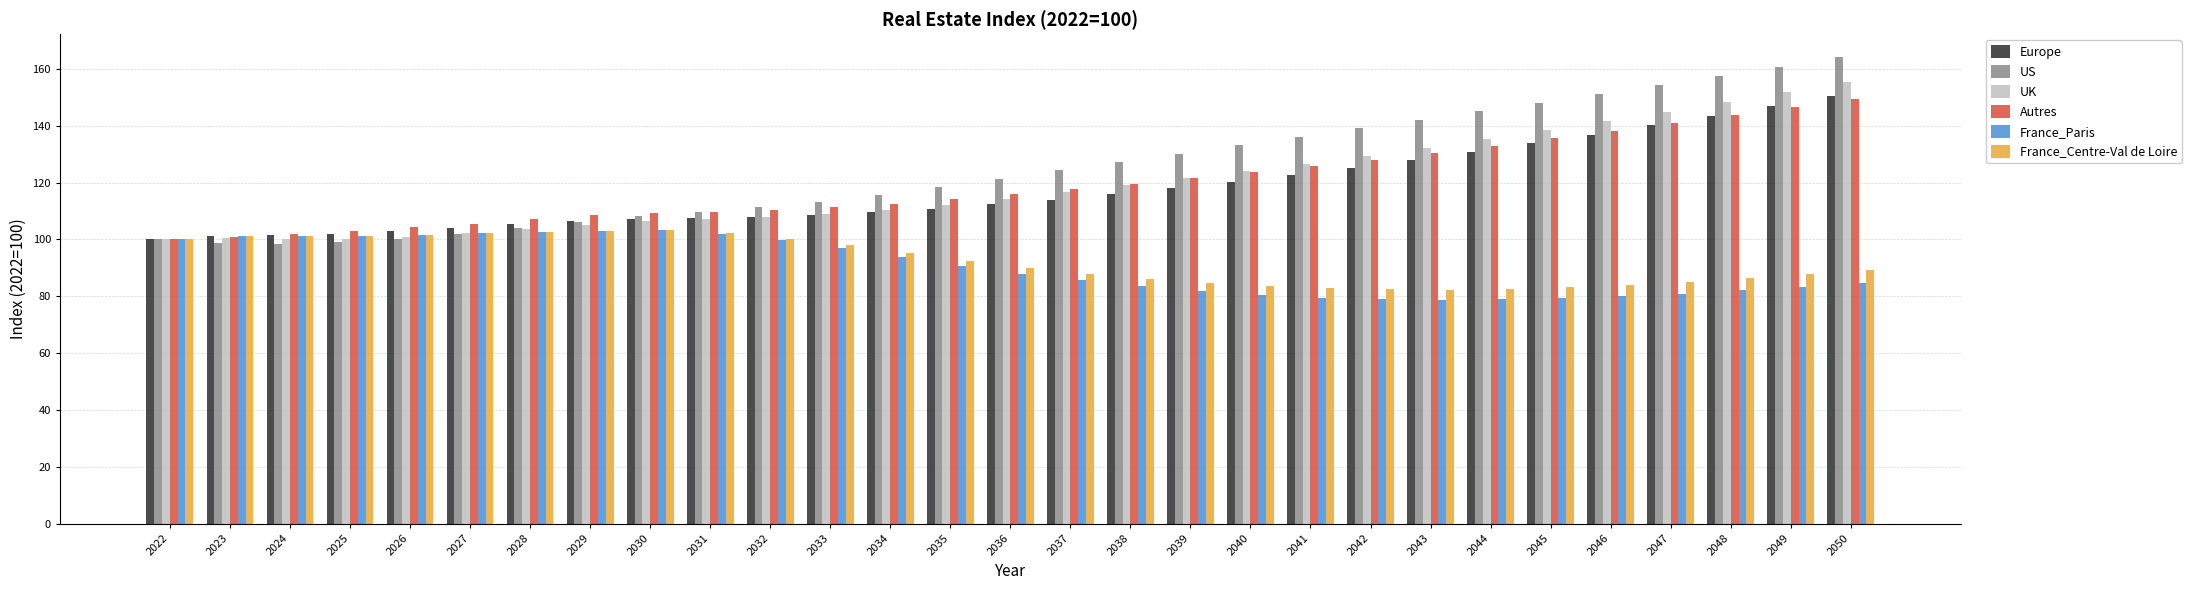

What is the difference between the France_Paris values at 2037 and 2022?

14.4